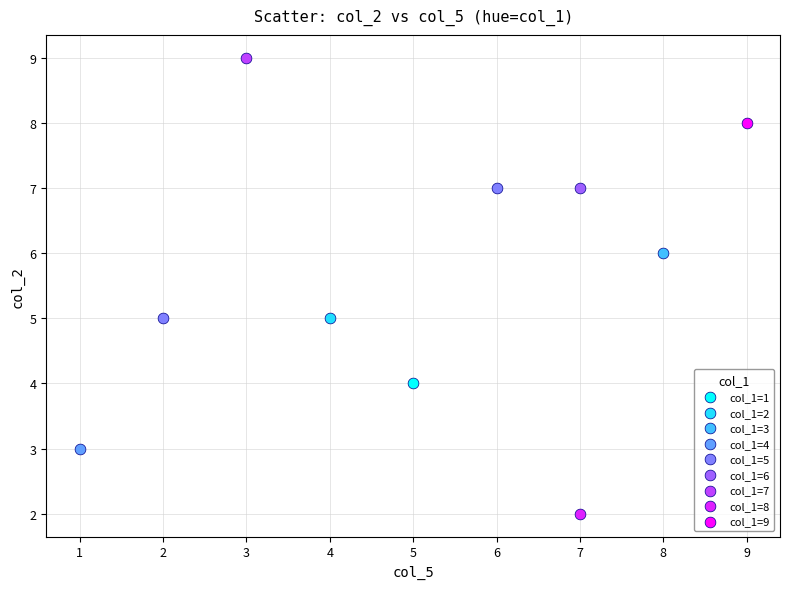

What are all the series names shown in the legend?

col_1=1, col_1=2, col_1=3, col_1=4, col_1=5, col_1=6, col_1=7, col_1=8, col_1=9